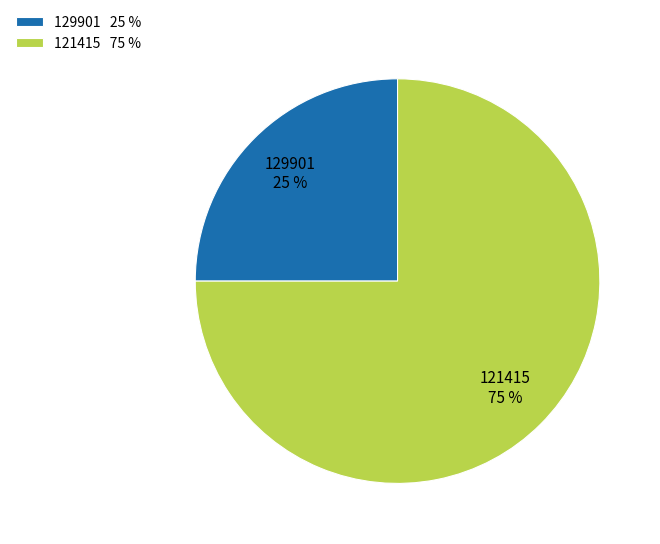

To the nearest percent, what is the difference between the largest and smallest slice percentages?

50%